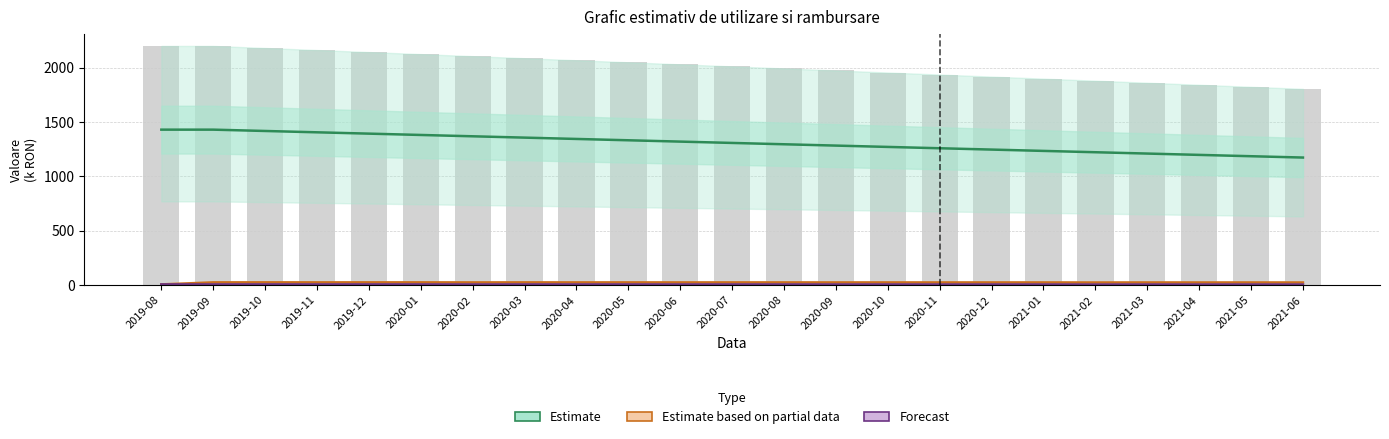

The value of Sold credit (k RON) at 2020-08 is 1993.2. True or false?

True